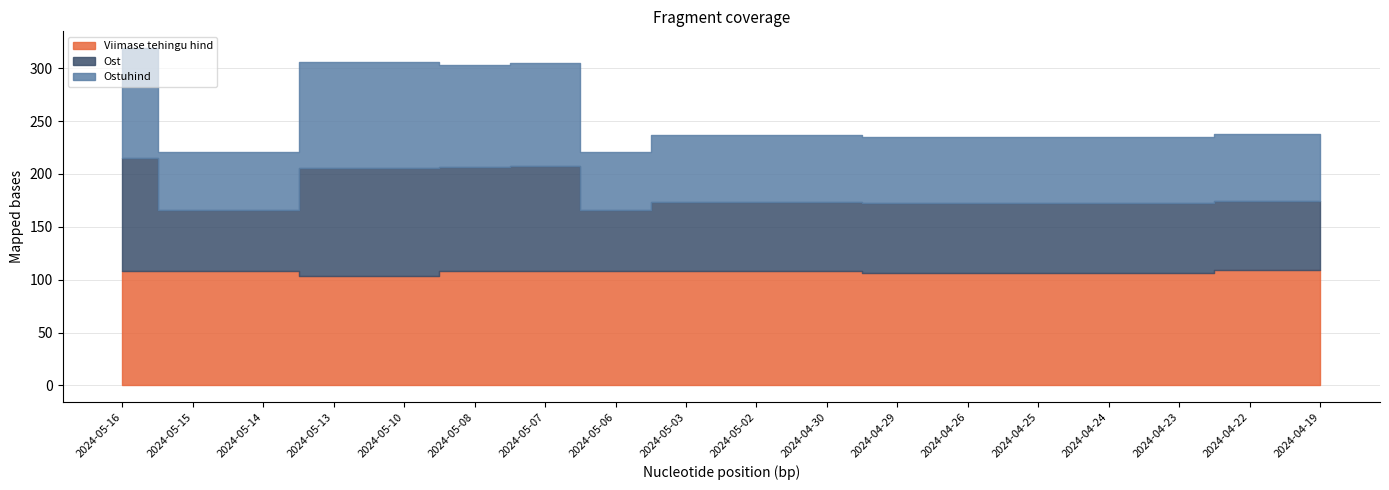

True or false: Viimase tehingu hind has more than 2 interior local peaks.

False